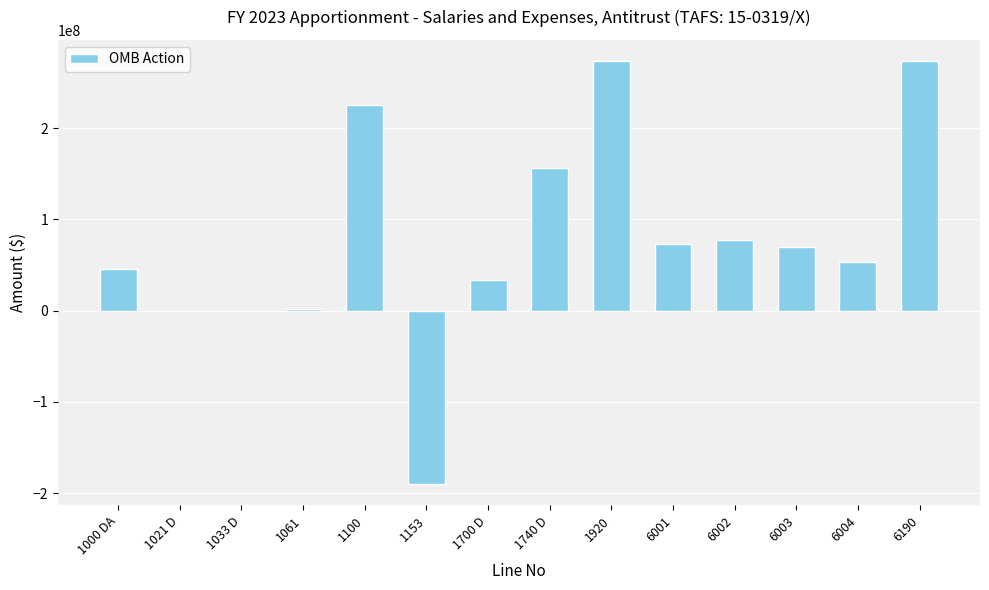

Which has a higher value, 1740 D or 6001?

1740 D